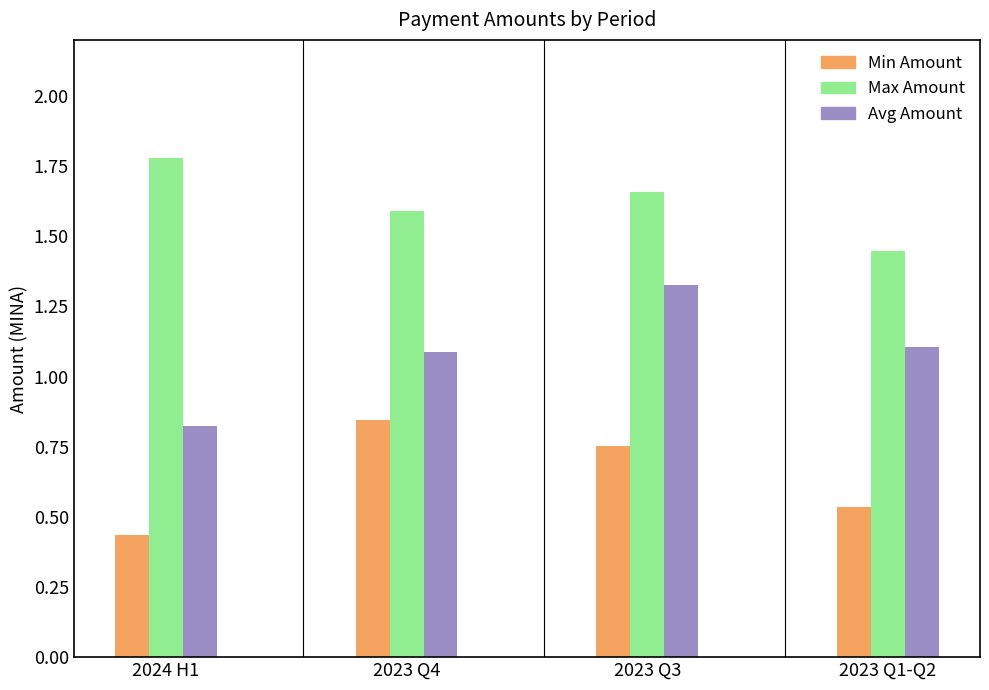

How many bars are there in each group?

3